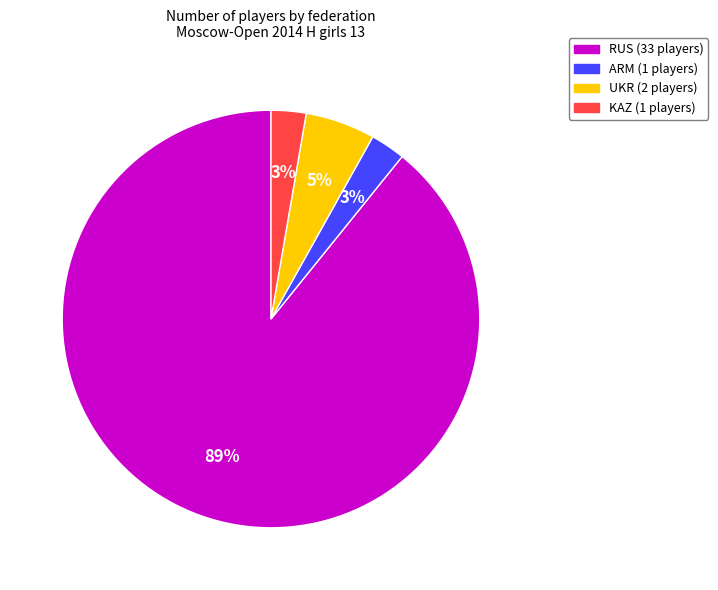

Does any single category account for the majority?

Yes